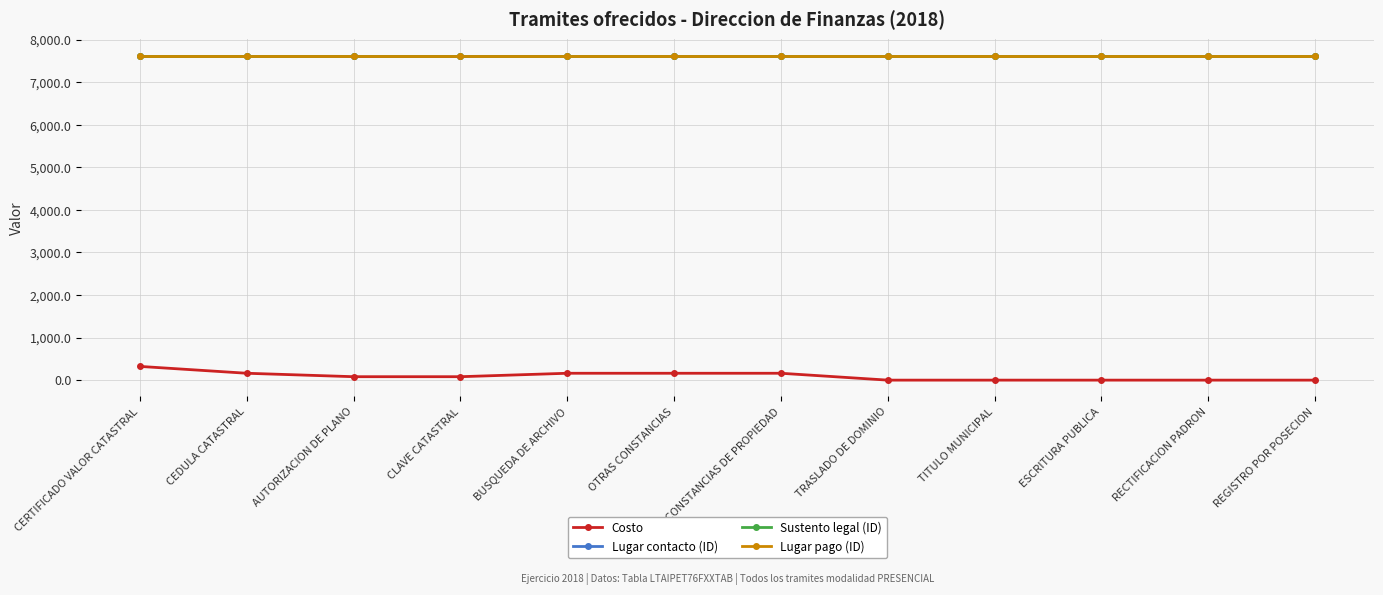

The Lugar pago (ID) series shows 7627.9 at REGISTRO POR POSECION. True or false?

True